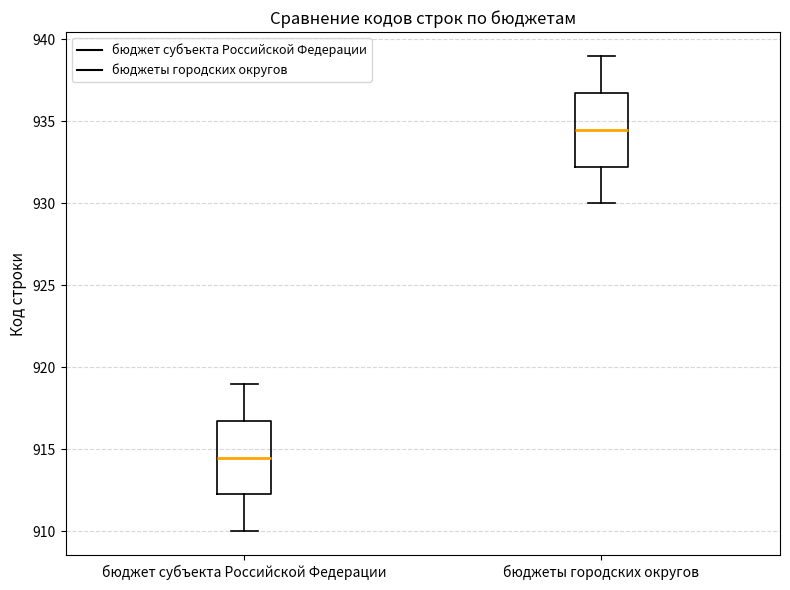

Reading left to right, transcribe this box plot: for each box, give where its median line is, the range the box spans, and where its two whiskers end, as read against the y-axis. The values are not printed on the chart, so give them approximately, as read against the axis.

бюджет субъекта Российской Федерации: median 914.5, box 912.5 to 917.0, whiskers 910.0 to 919.0
бюджеты городских округов: median 934.5, box 932.5 to 937.0, whiskers 930.0 to 939.0